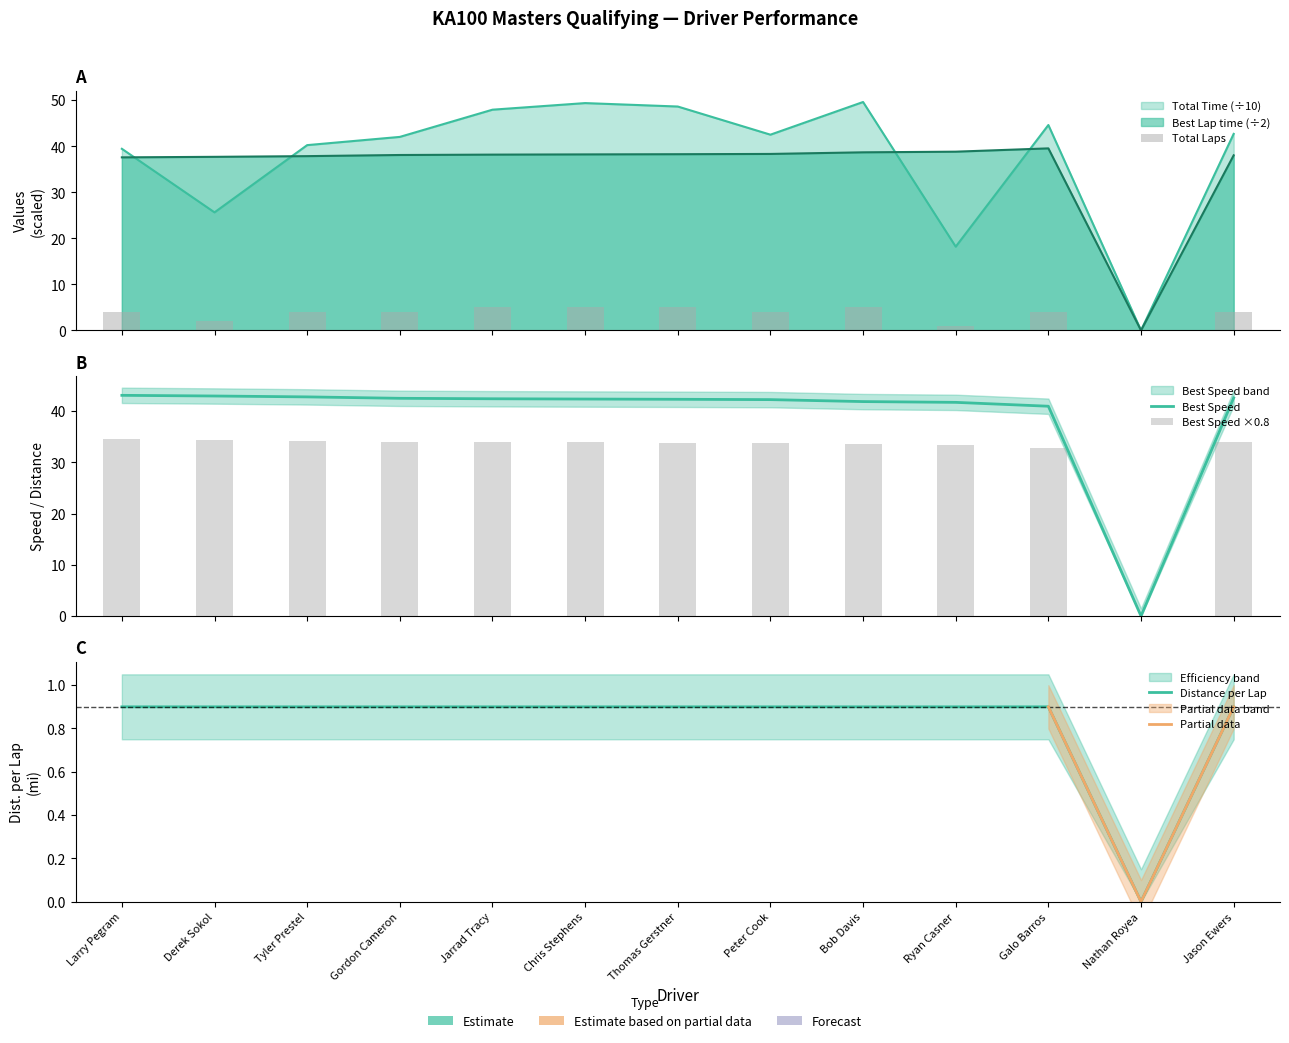

Reading left to right, what are all the values shown in this chart?

Total Laps: 4.0	2.0	4.0	4.0	5.0	5.0	5.0	4.0	5.0	1.0	4.0	0.0	4.0
Total Time: 39.4	25.6	40.2	42.0	47.9	49.4	48.6	42.5	49.6	18.2	44.6	0.0	42.7
Best Lap time: 37.6	37.7	37.9	38.1	38.2	38.2	38.3	38.3	38.7	38.8	39.5	0.0	38.0
Best Speed: 43.1	43.0	42.8	42.5	42.4	42.4	42.3	42.3	41.9	41.7	41.0	0.0	42.6